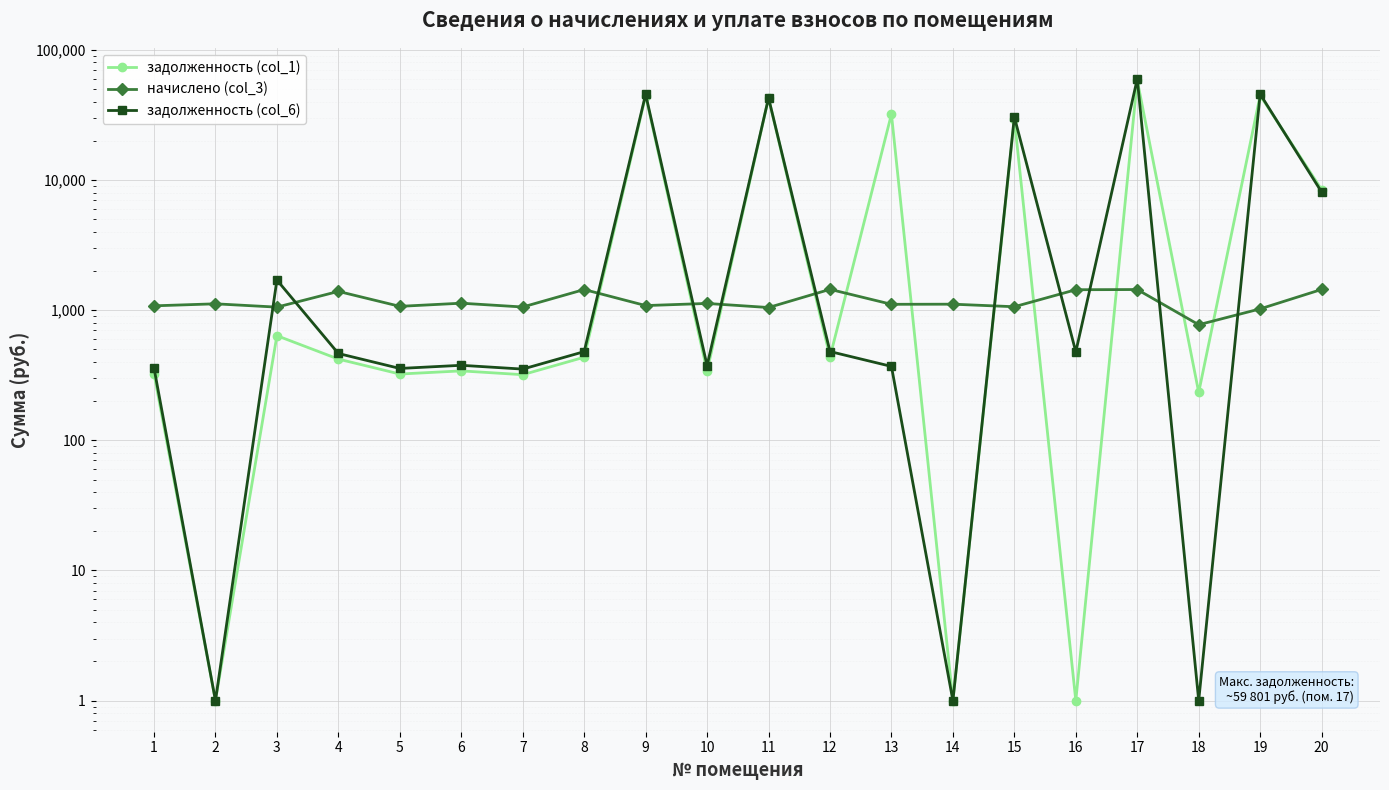

How many lines are shown in the chart?

3